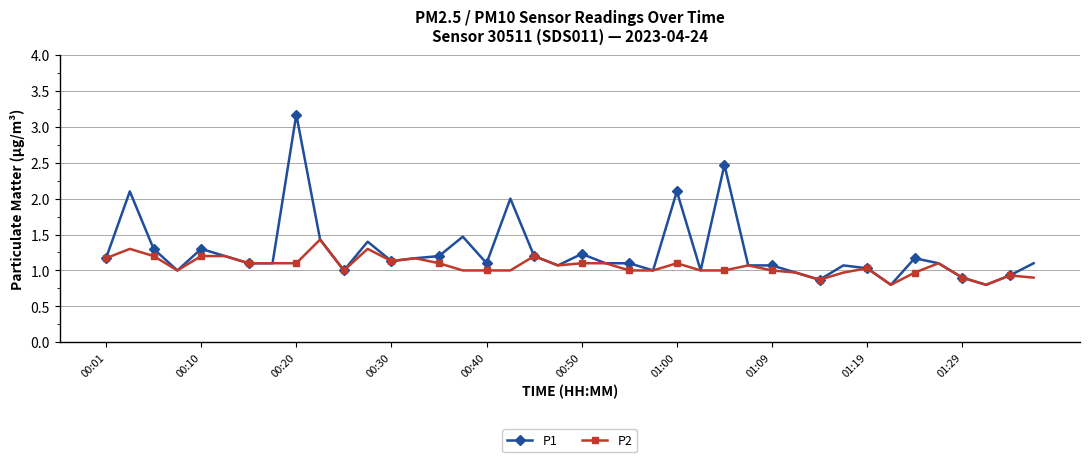

List the series in order of their peak value, lowest first.

P2, P1